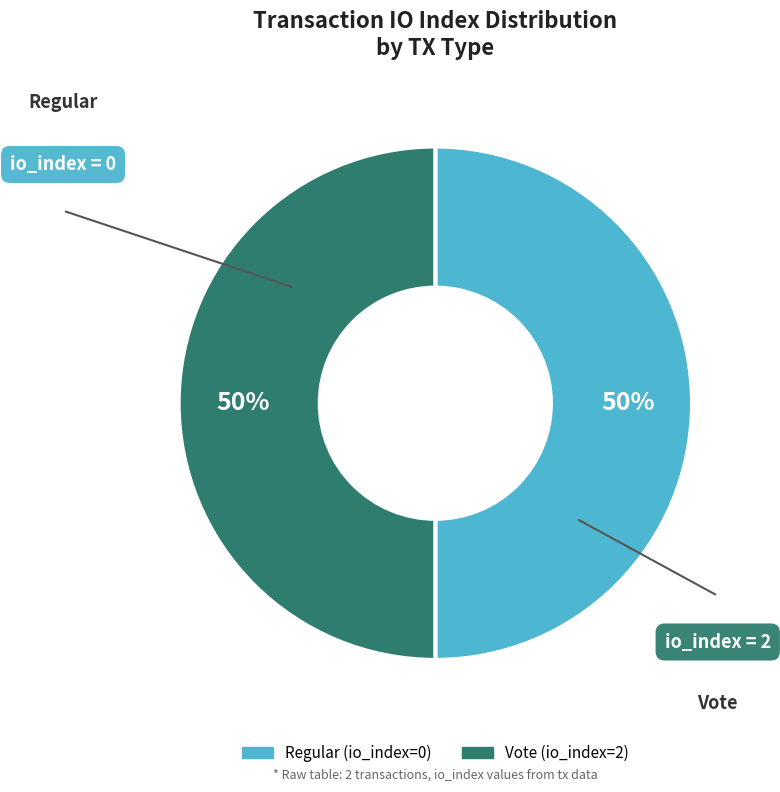

Is the sum of Vote (io_index=2) and Regular (io_index=0) greater than half?

Yes